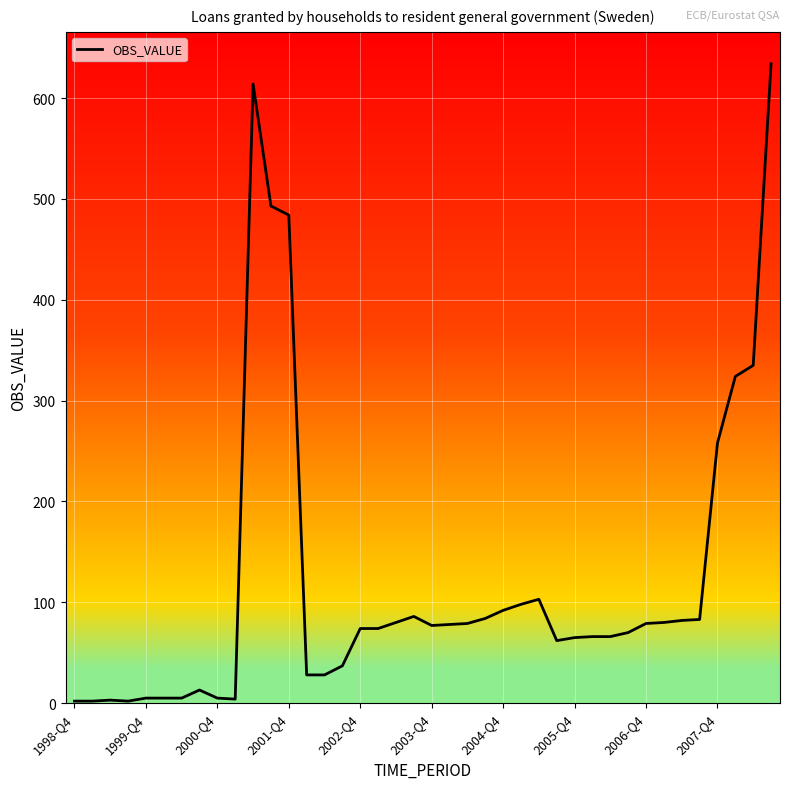

What is the difference between the maximum and minimum values?

632